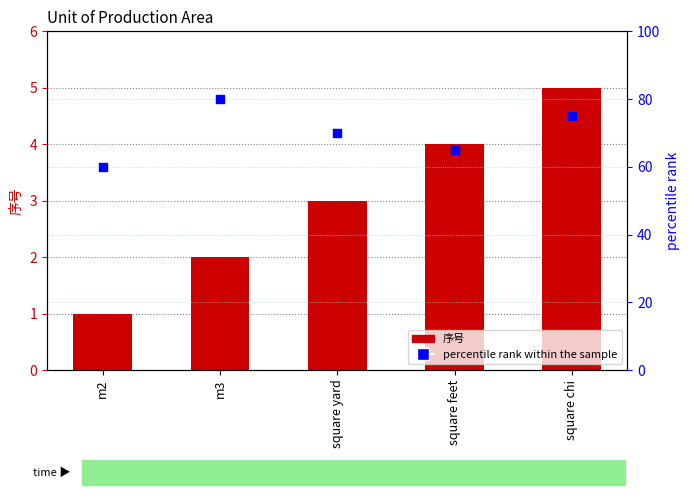

Which series contains the highest Y value?

percentile rank within the sample